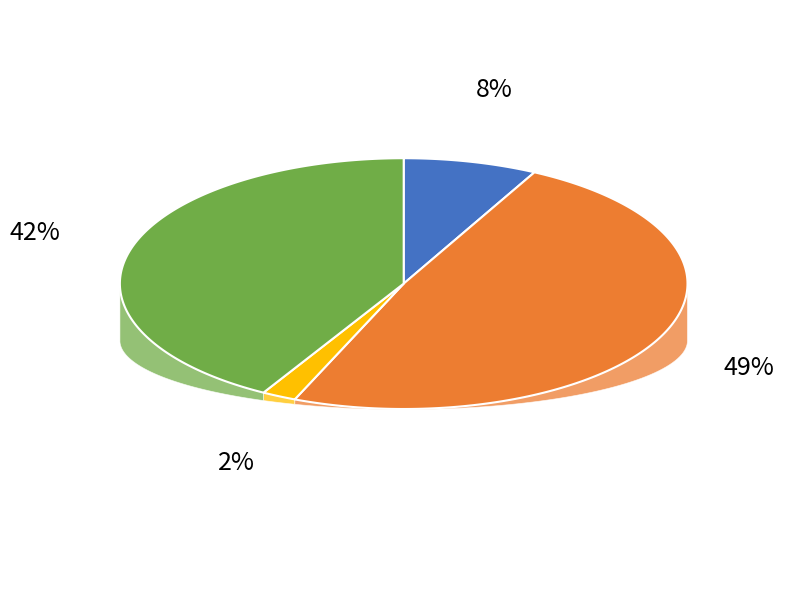

Does Салат из свеклы represent more than half of the total?

No